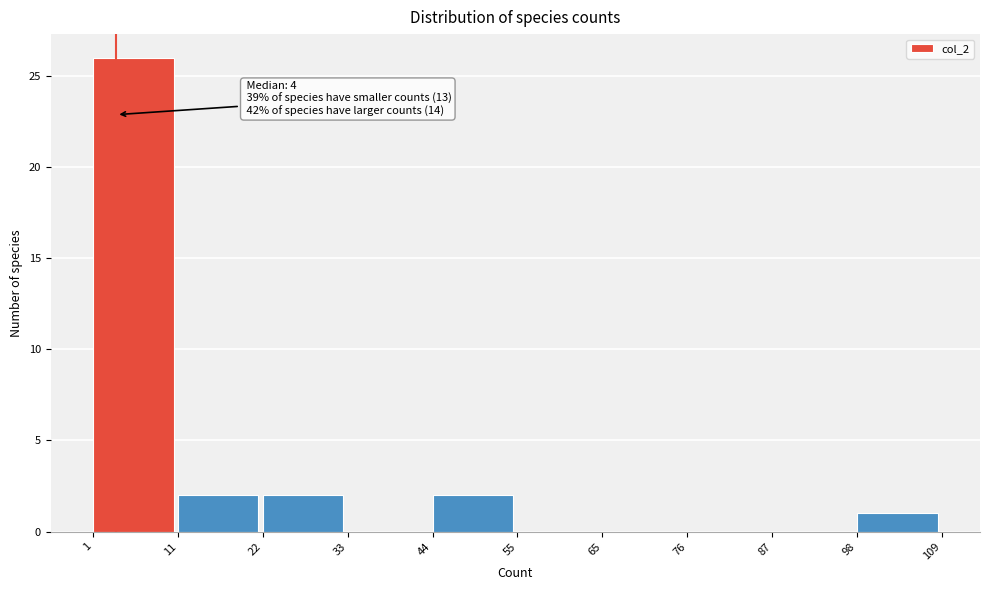

Over which range of the x-axis is the bar tallest?

1 to 11